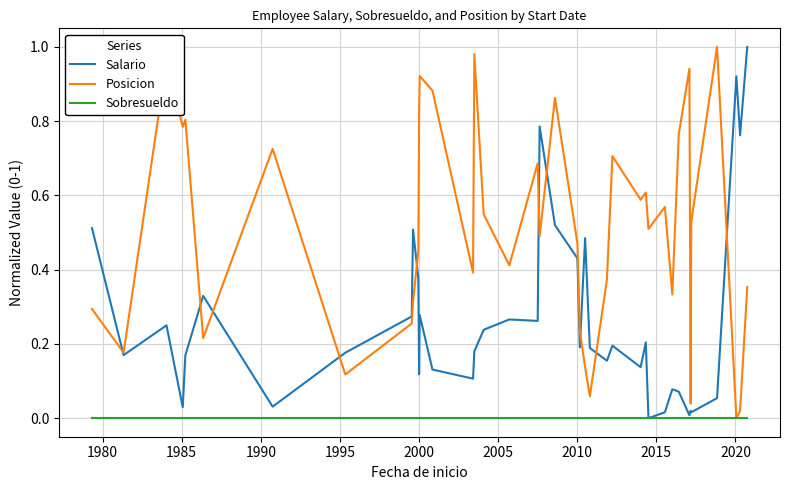

Which series has the largest total across all categories?

Posicion